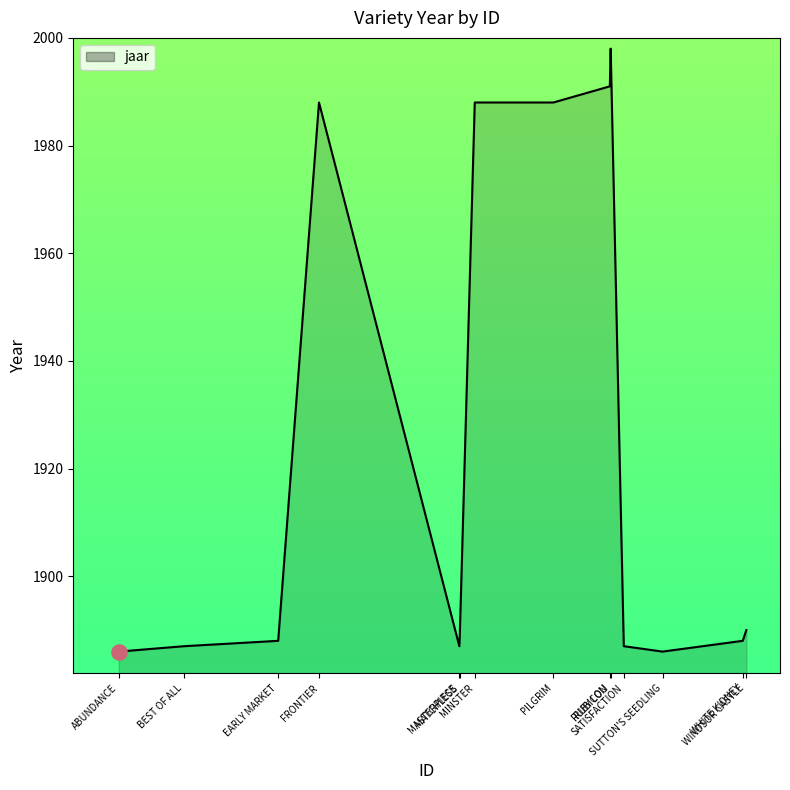

Approximately how many times larger is the value at MATCHLESS compared to SATISFACTION?

1.0